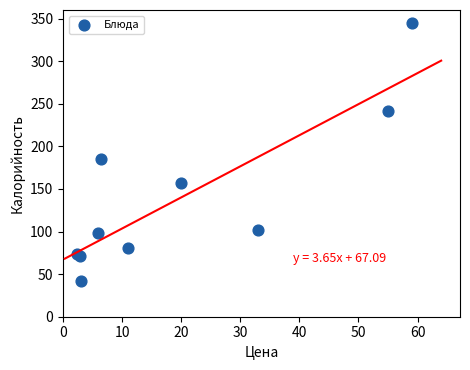

What Y value in the scatter plot is closest to 193?

184.6